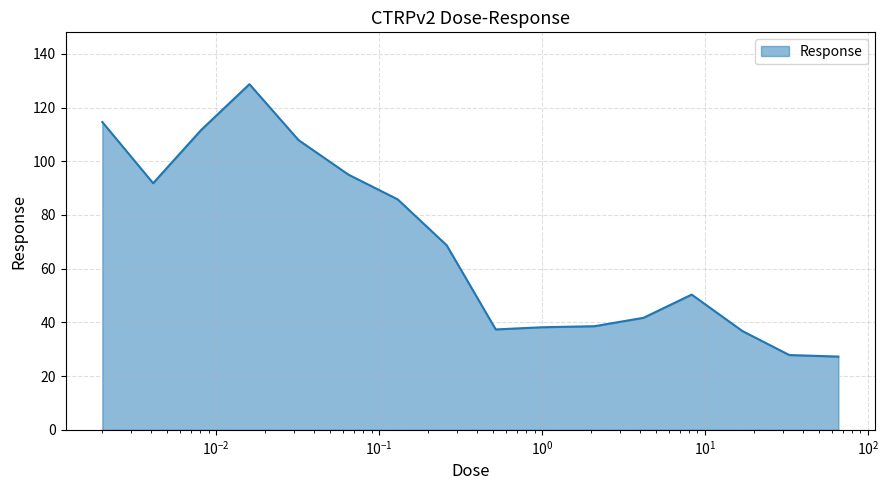

What is the difference between the maximum and minimum values?

101.4